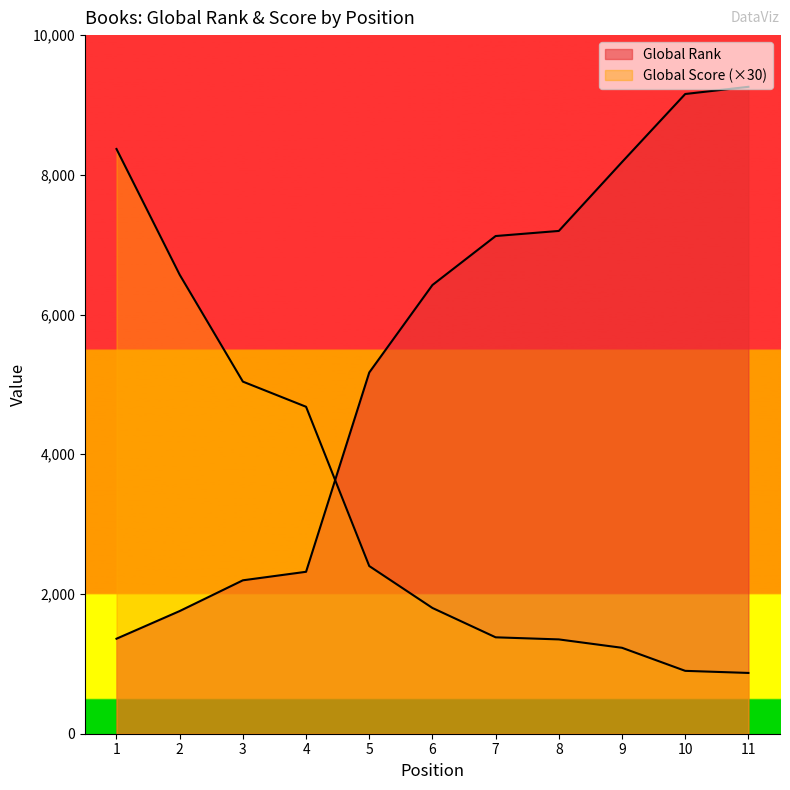

Rank the series by their maximum value, from lowest to highest.

Global Score, Global Rank